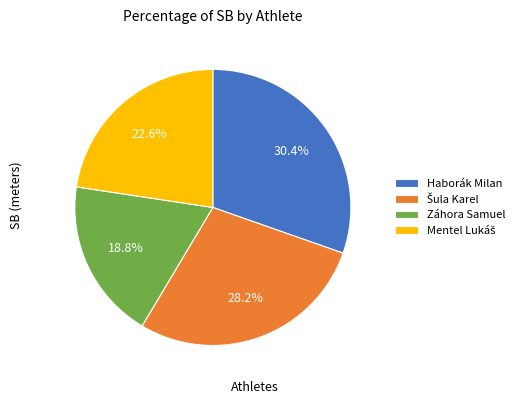

Does Haborák Milan represent more than half of the total?

No